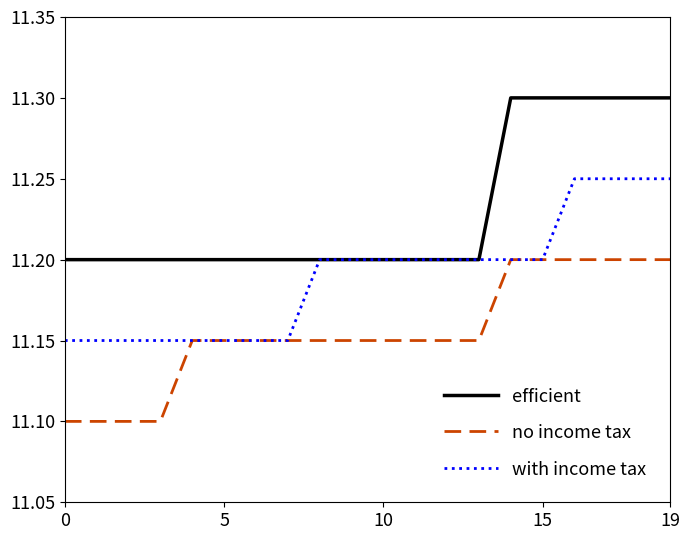

What is the difference between the second highest and minimum values in the with income tax series?

0.1